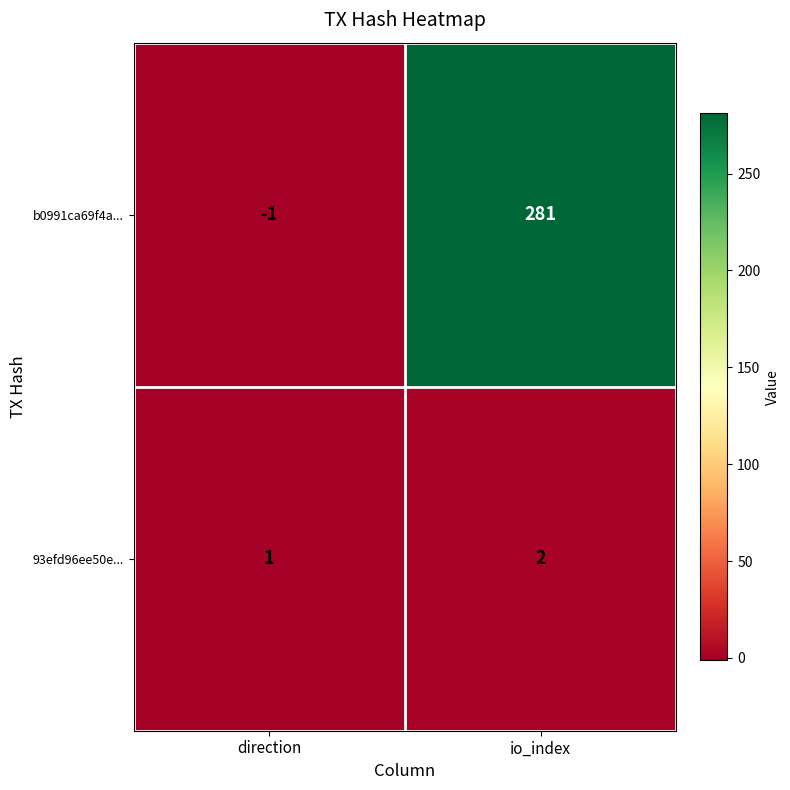

Reading right to left, what are all the values shown in this chart?

b0991ca69f4a...: 281	-1
93efd96ee50e...: 2	1